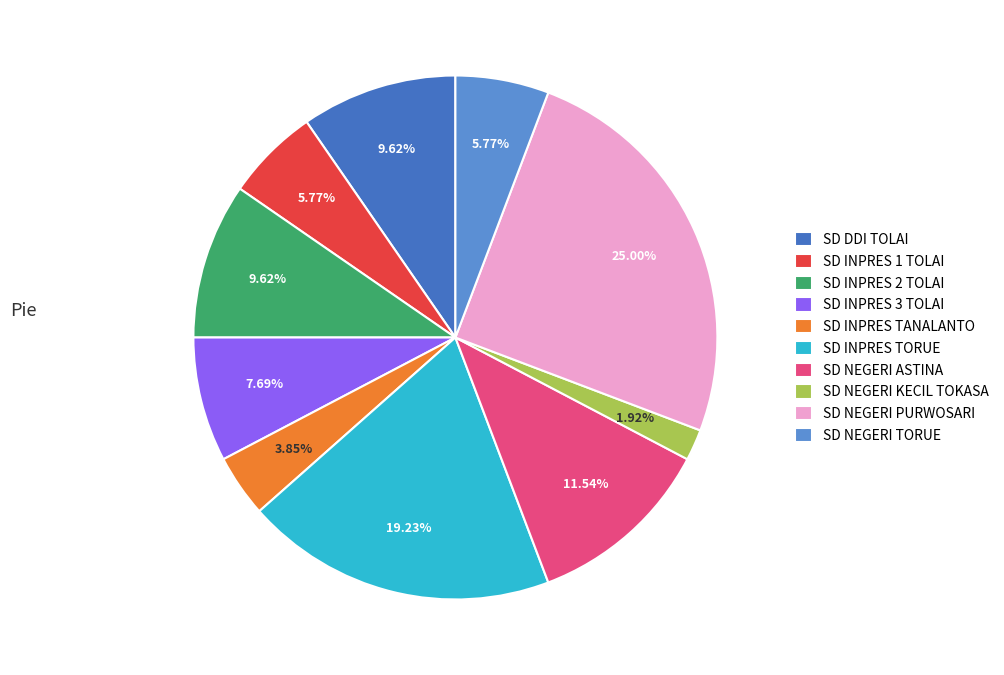

To the nearest percent, what is the difference between the largest and smallest slice percentages?

23%